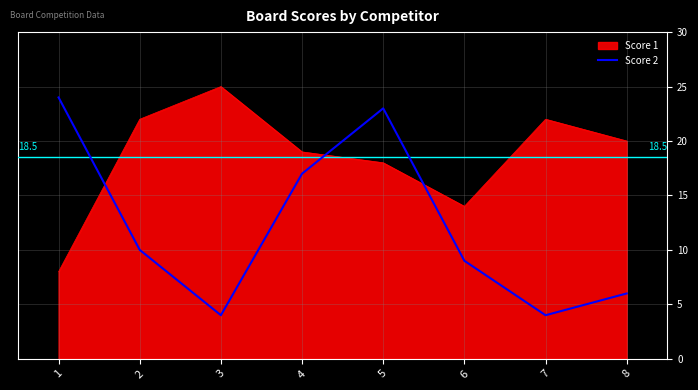

True or false: Score 2 has a value of 6 at 8.

True